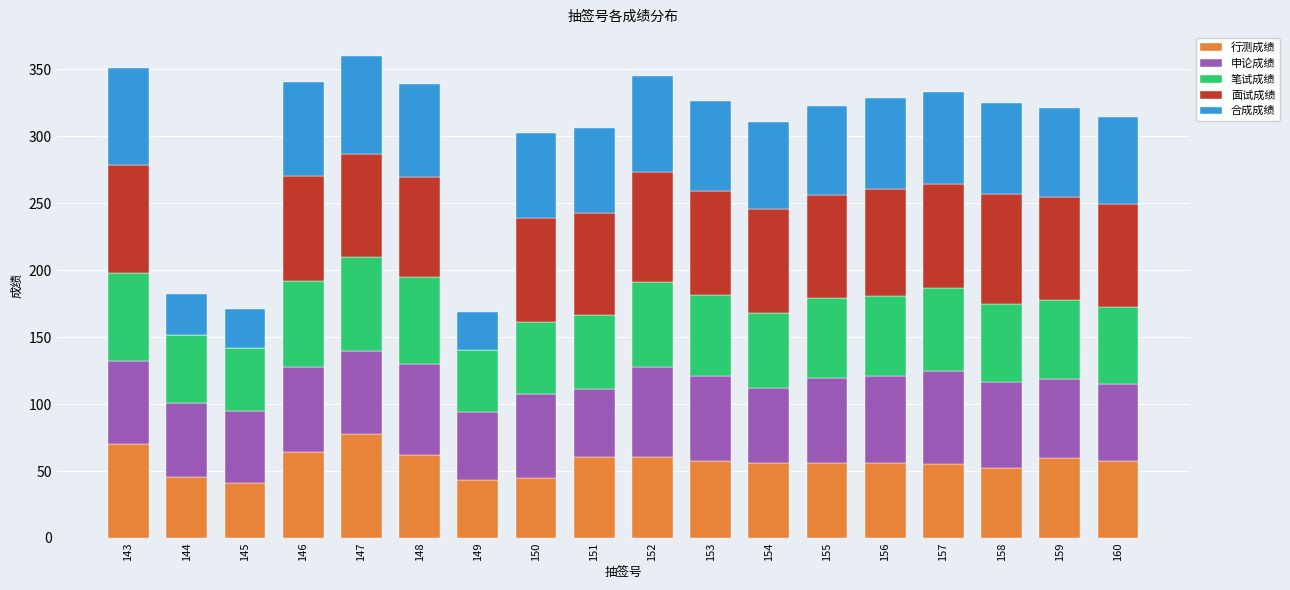

Which category has the highest value in the 行测成绩 series?

147